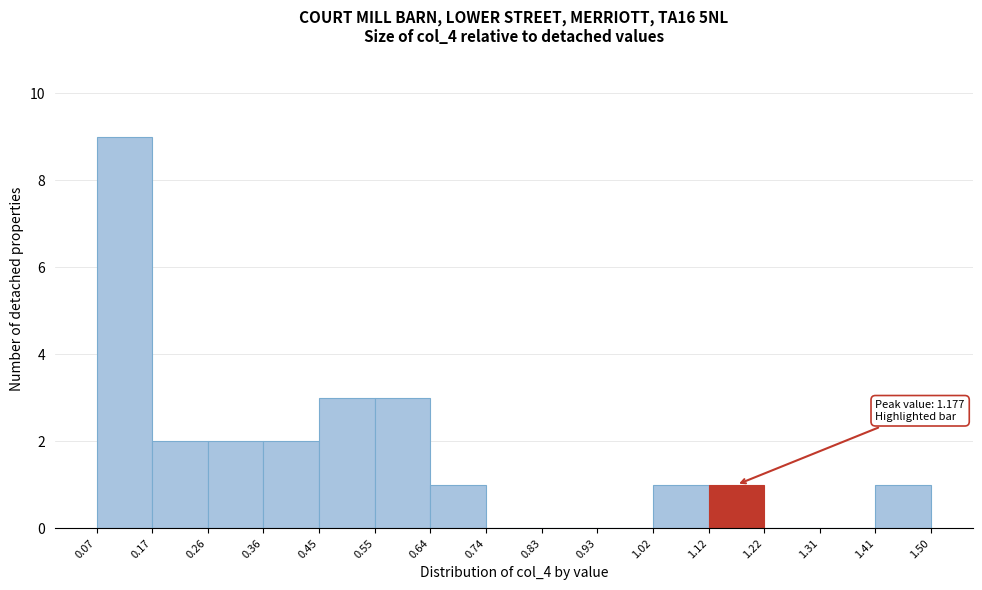

Over which range of the x-axis is the bar tallest?

0.07 to 0.17